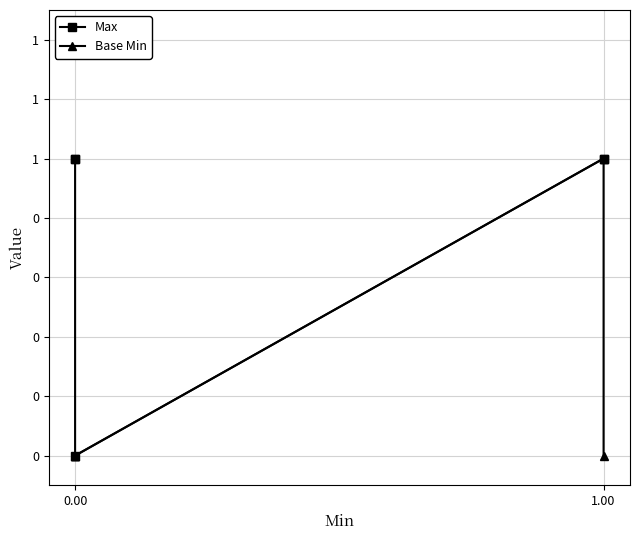

How many interior local valleys does the Max series have?

1